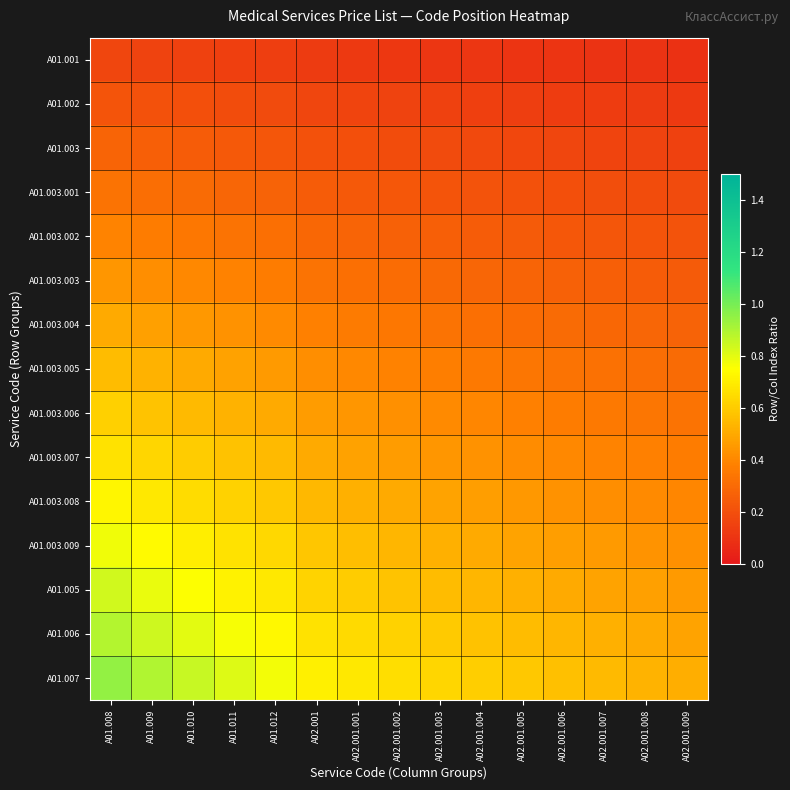

How many series are shown in this chart?

15